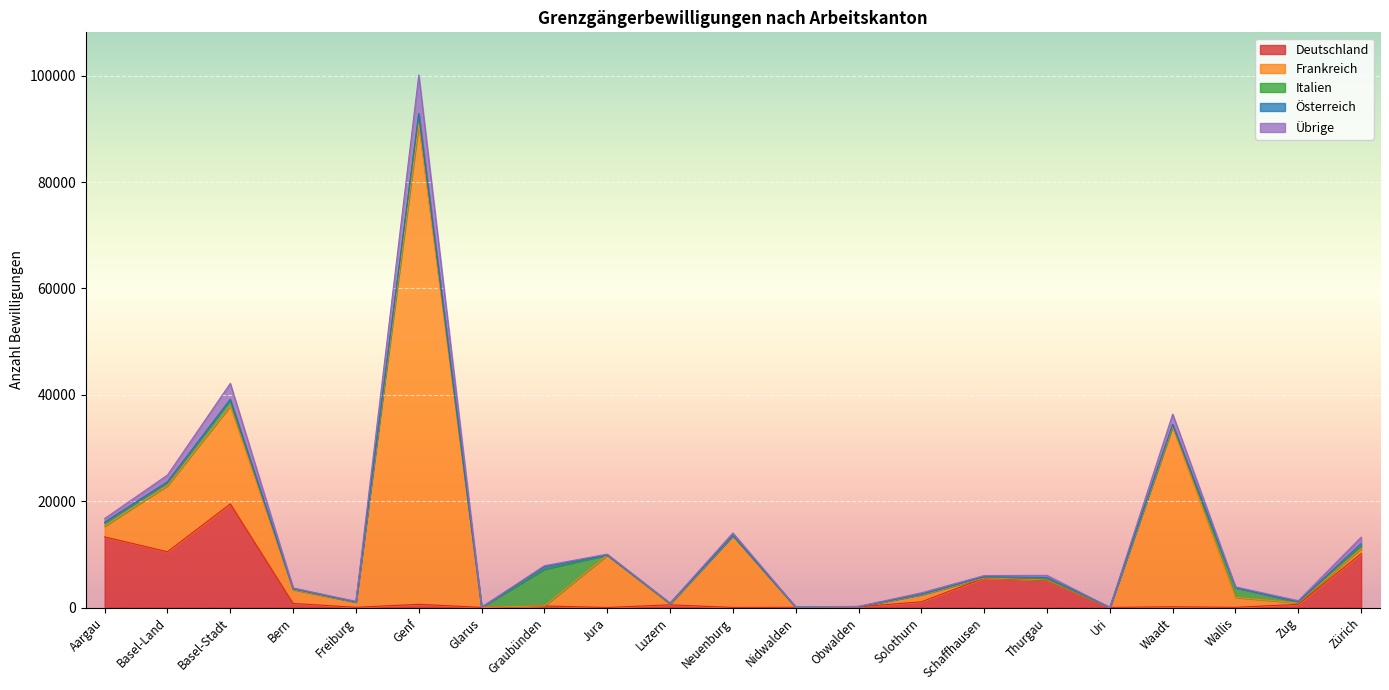

Which category has the highest value in the Deutschland series?

Basel-Stadt